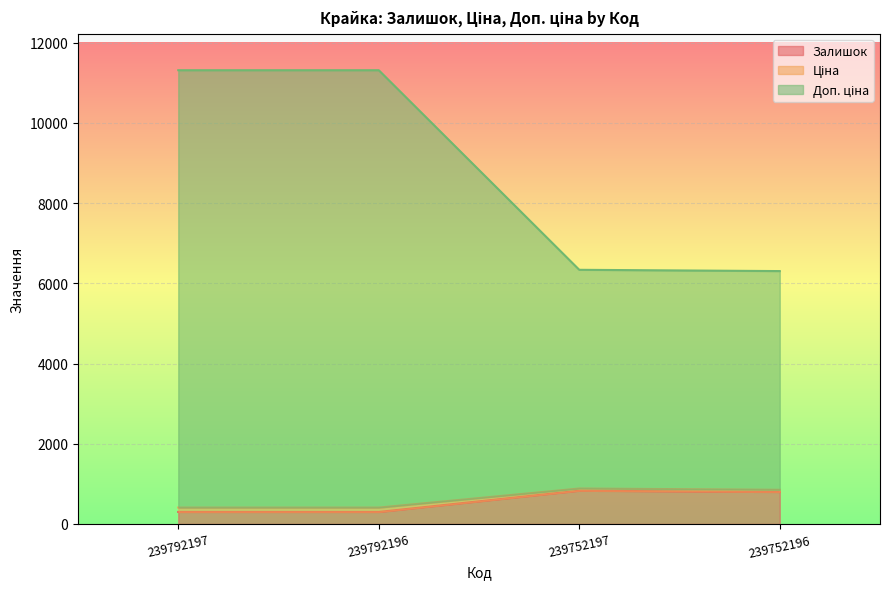

Is it true that Ціна equals 2690.6 at 239752196?

False